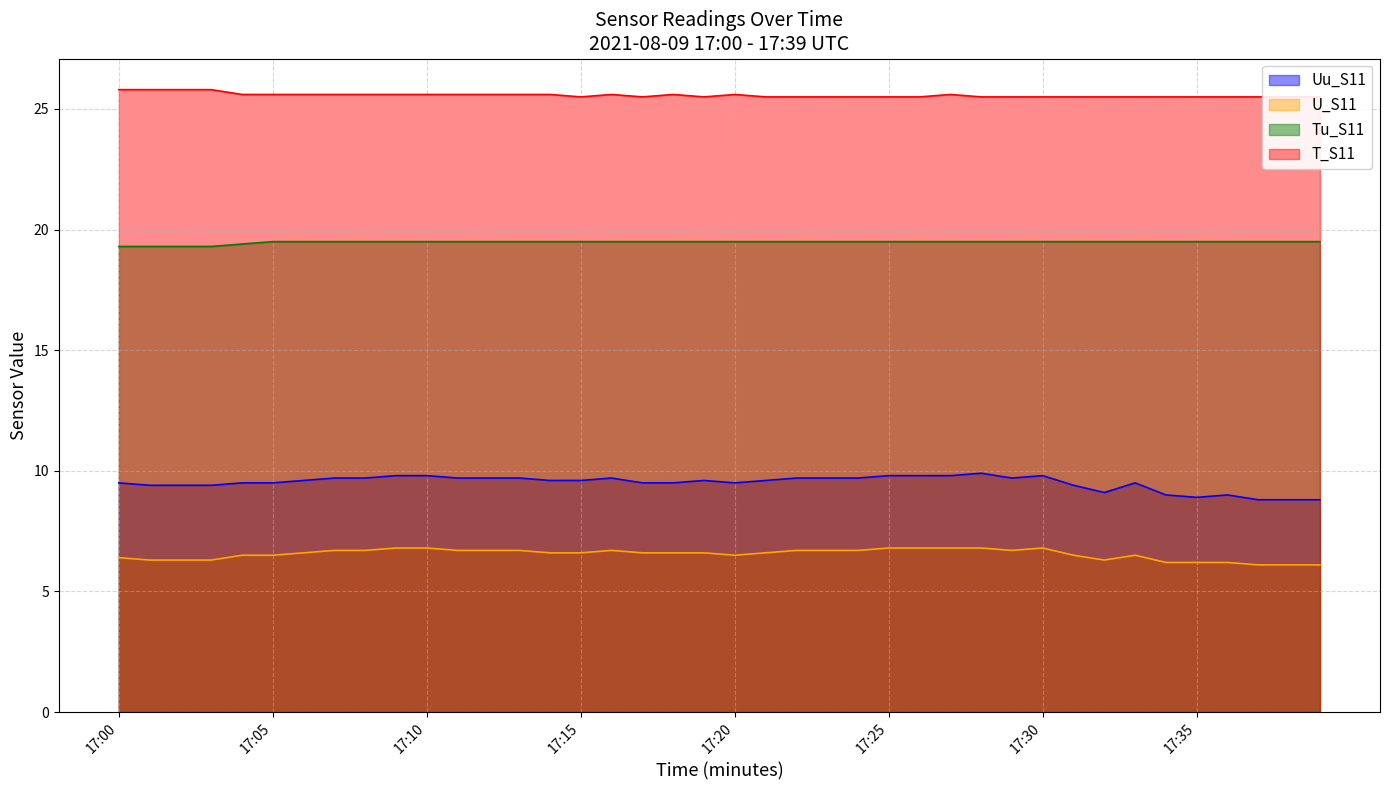

Which series has the largest total across all categories?

T_S11